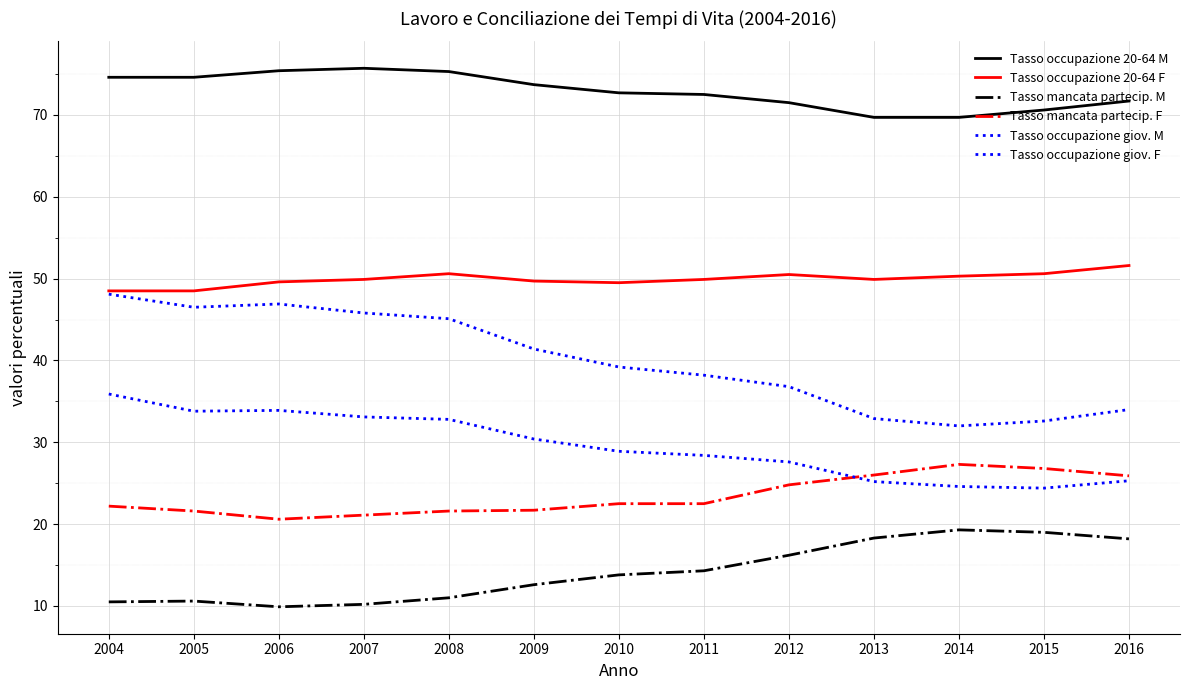

How many lines are shown in the chart?

6